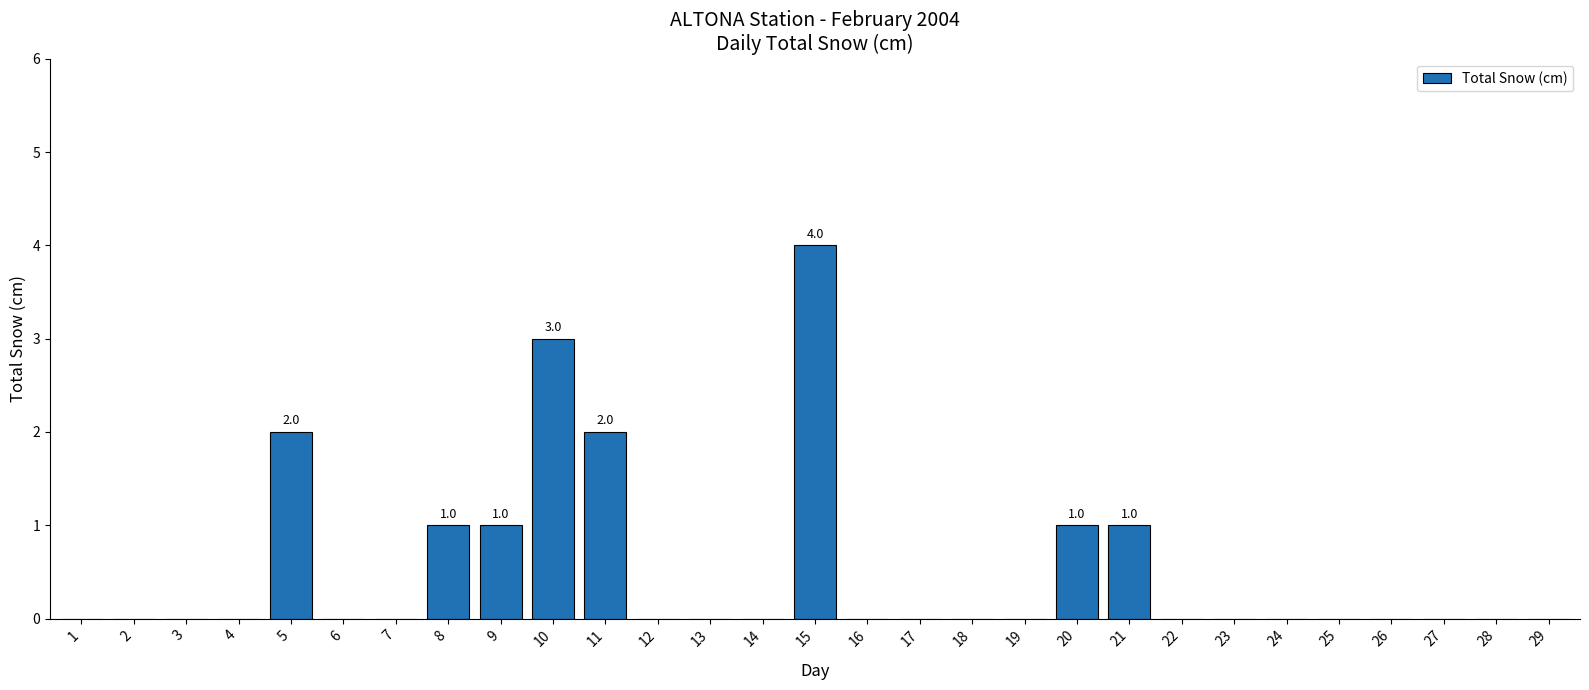

Approximately how many times larger is the value at 15 compared to 21?

4.0